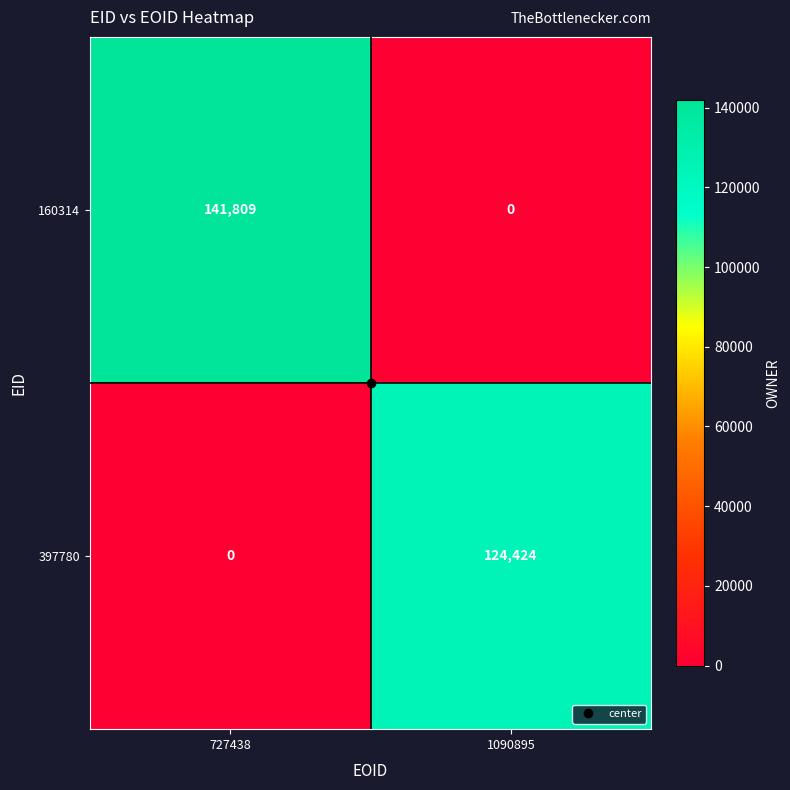

List the series in order of their overall mean, highest first.

160314, 397780